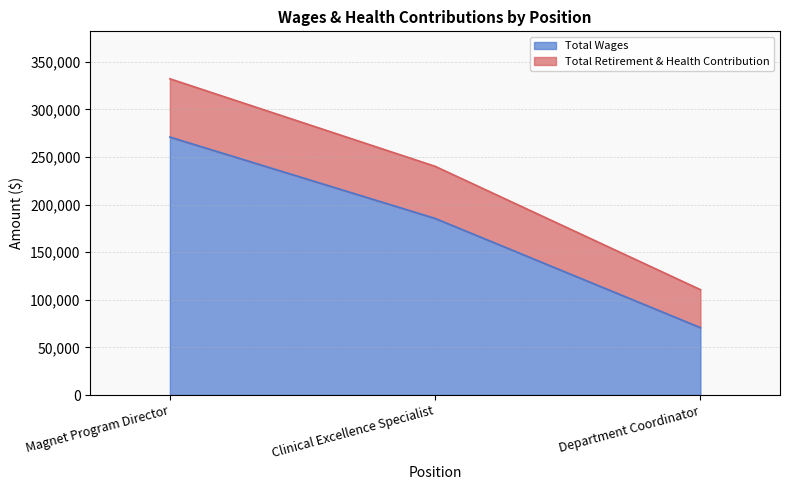

What are all the series names shown in the legend?

Total Wages, Total Retirement & Health Contribution